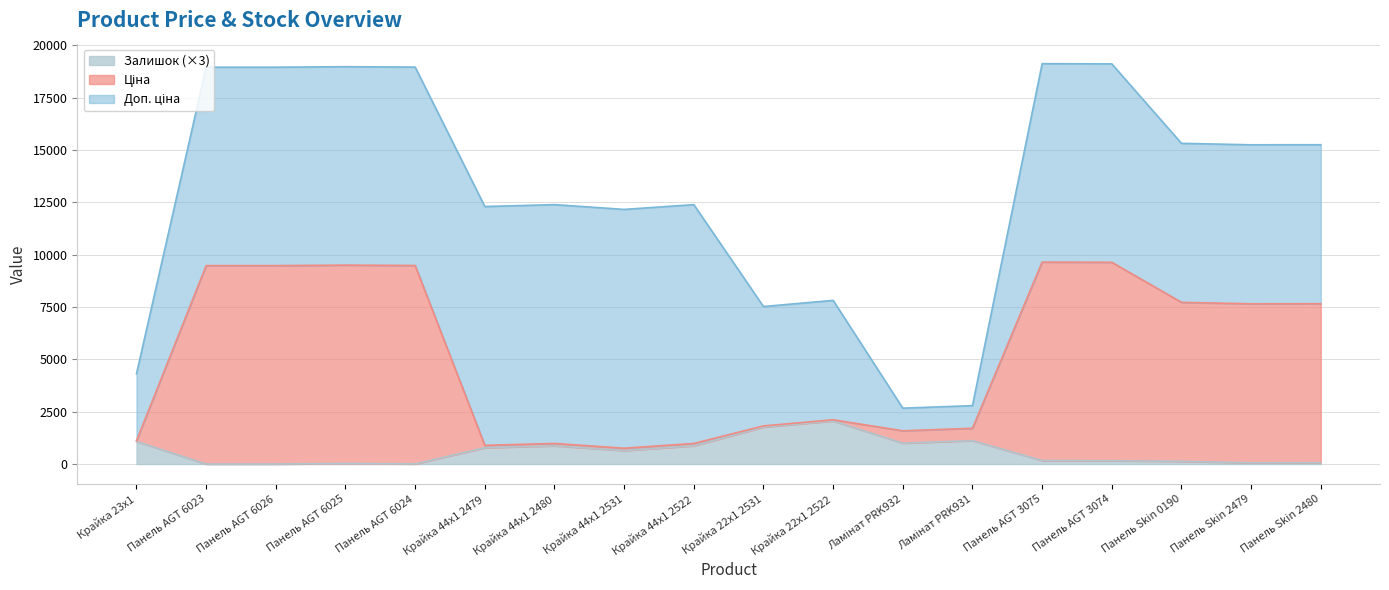

True or false: Ціна and Залишок cross at least once.

False